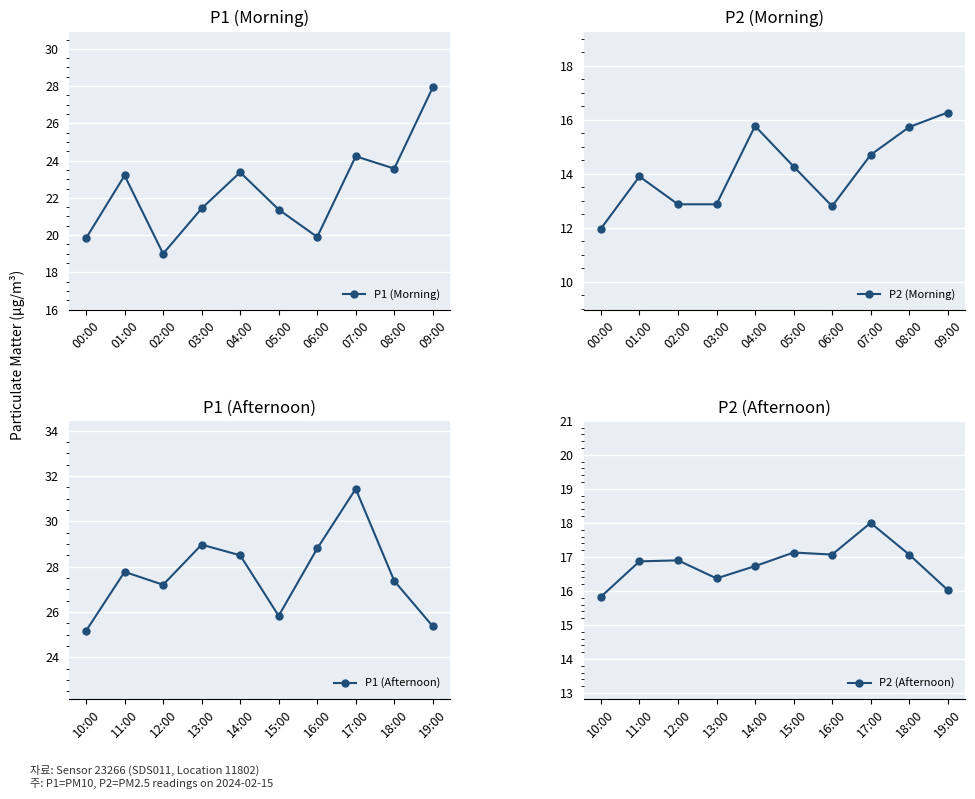

What are all the series names shown in the legend?

P1 (Morning), P2 (Morning), P1 (Afternoon), P2 (Afternoon)